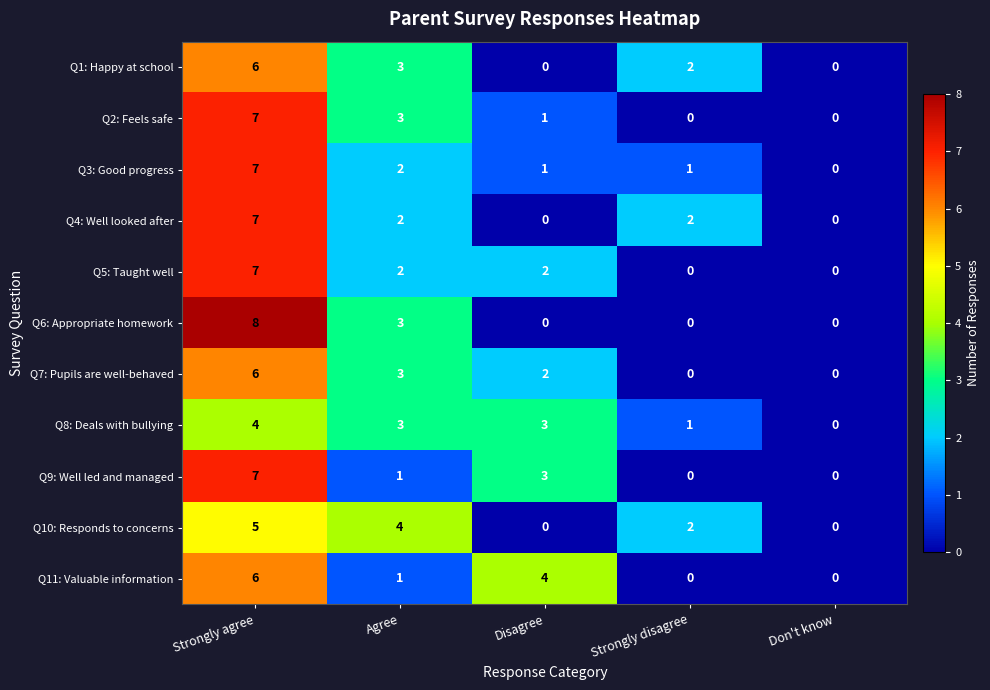

Count the Q4: Well looked after values in the range 0 to 2.

4